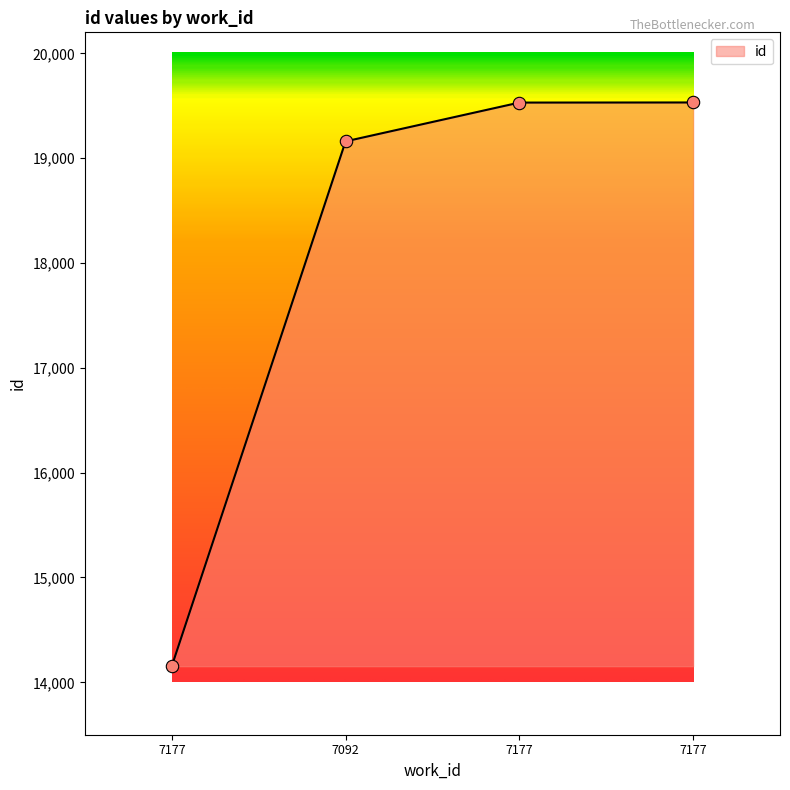

What is the change in value from 7092 to 7177?

+371